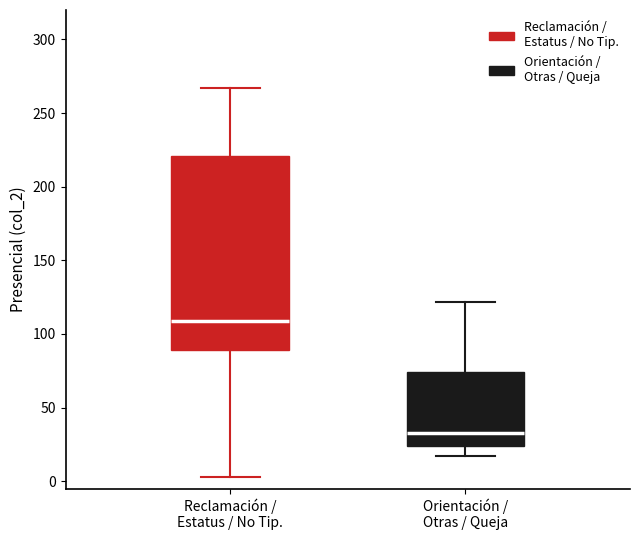

Reading left to right, transcribe this box plot: for each box, give where its median line is, the range the box spans, and where its two whiskers end, as read against the y-axis. The values are not printed on the chart, so give them approximately, as read against the axis.

Reclamación / Estatus / No Tip.: median 110, box 90 to 220, whiskers 5 to 265
Orientación / Otras / Queja: median 35, box 25 to 75, whiskers 15 to 120